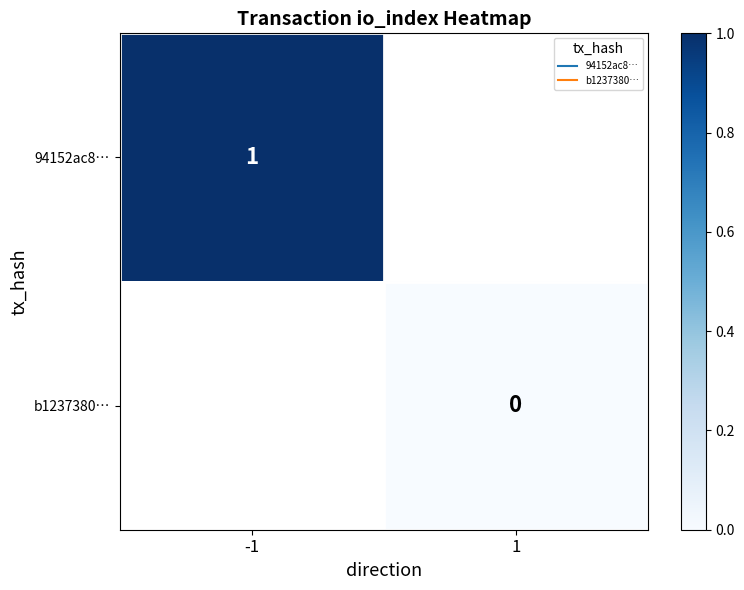

List the labels in order of 94152ac8… value, largest first.

-1, 1